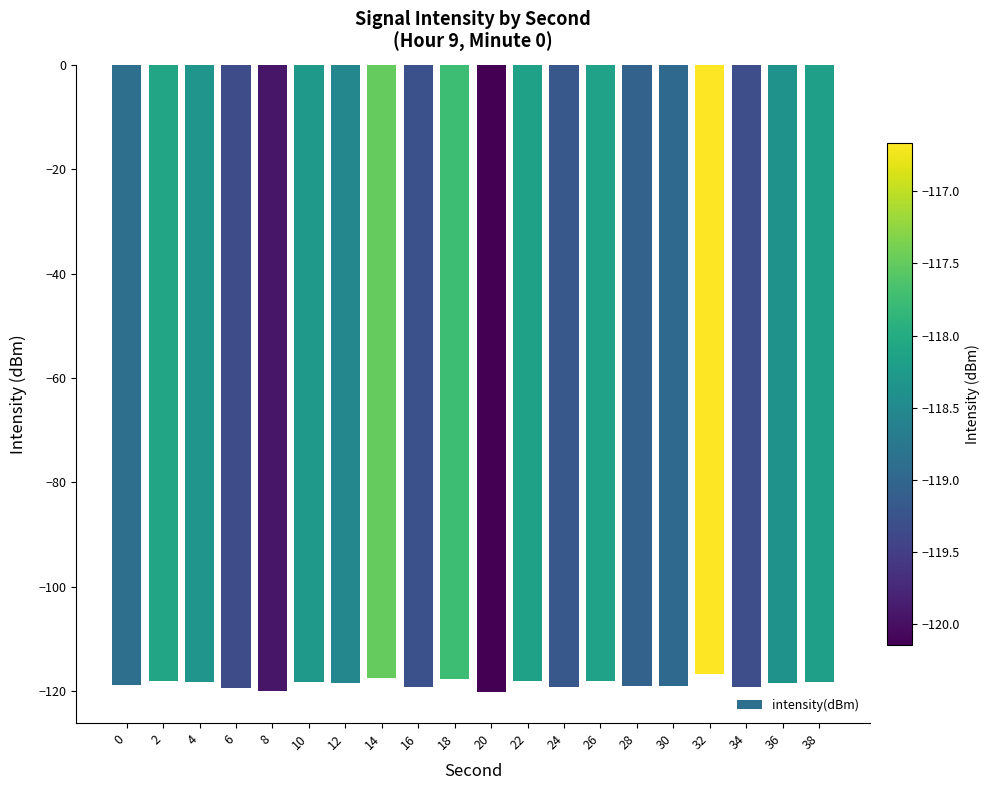

What is the sum of all values?

-2372.2